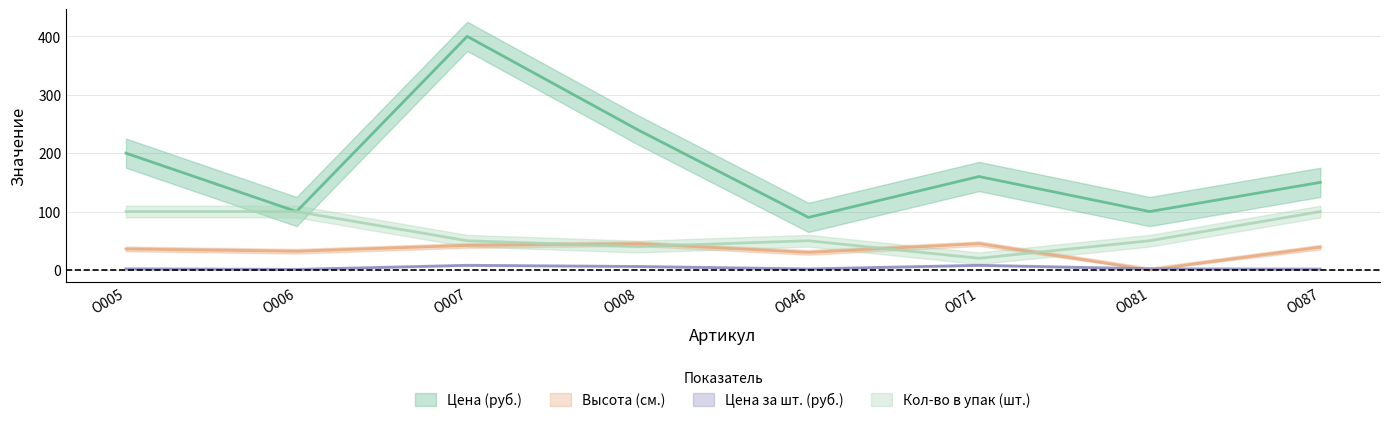

True or false: Высота (см.) has a value of 32.0 at О006.

True